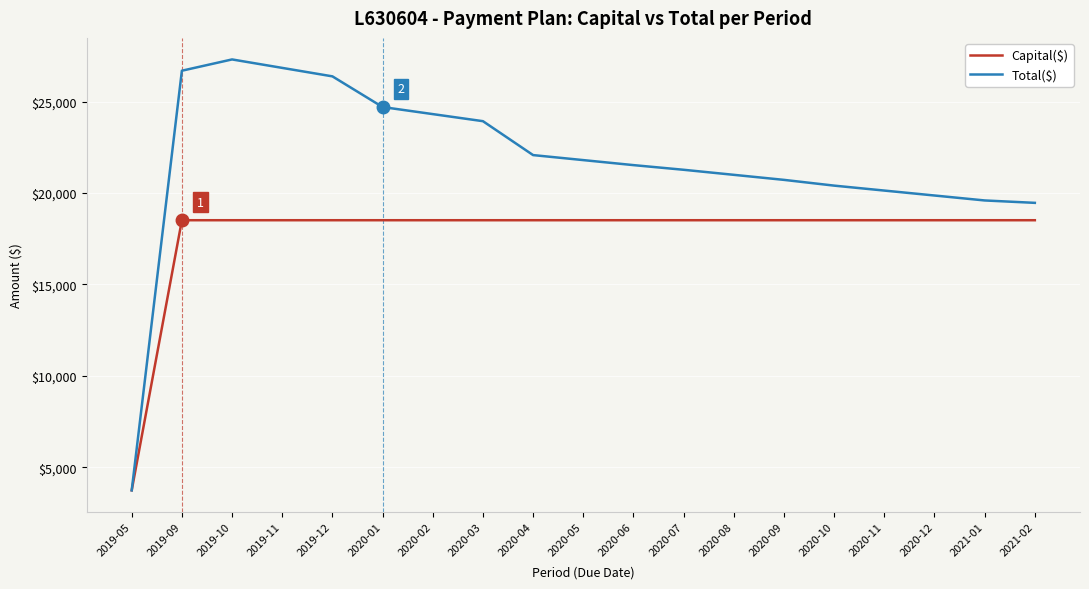

Which series has the widest spread of values?

Total($)